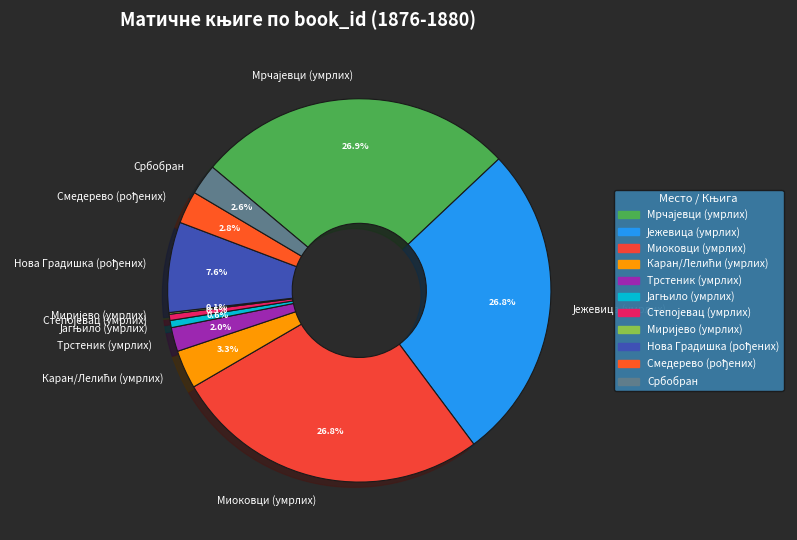

Does Миоковци (умрлих) represent more than half of the total?

No